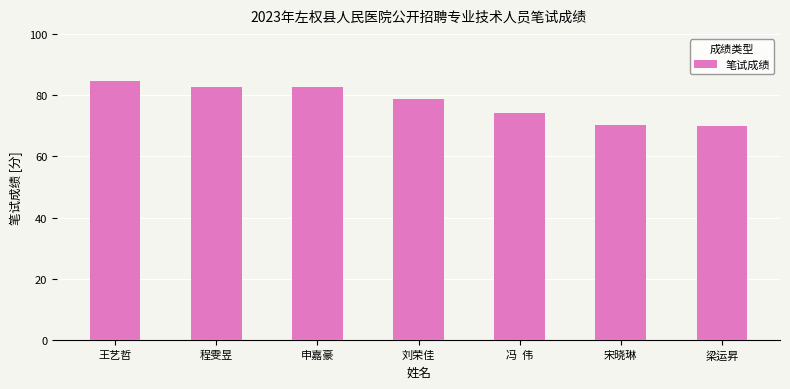

At which category does the chart reach its peak across all series?

王艺哲